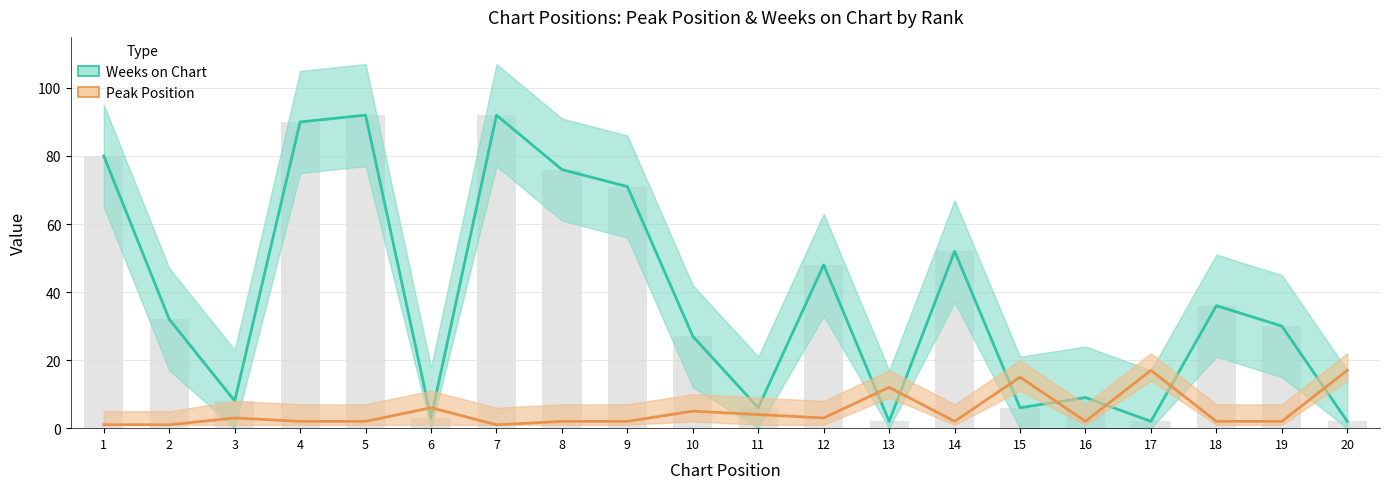

The value of Peak Position at 18 is 1. True or false?

False